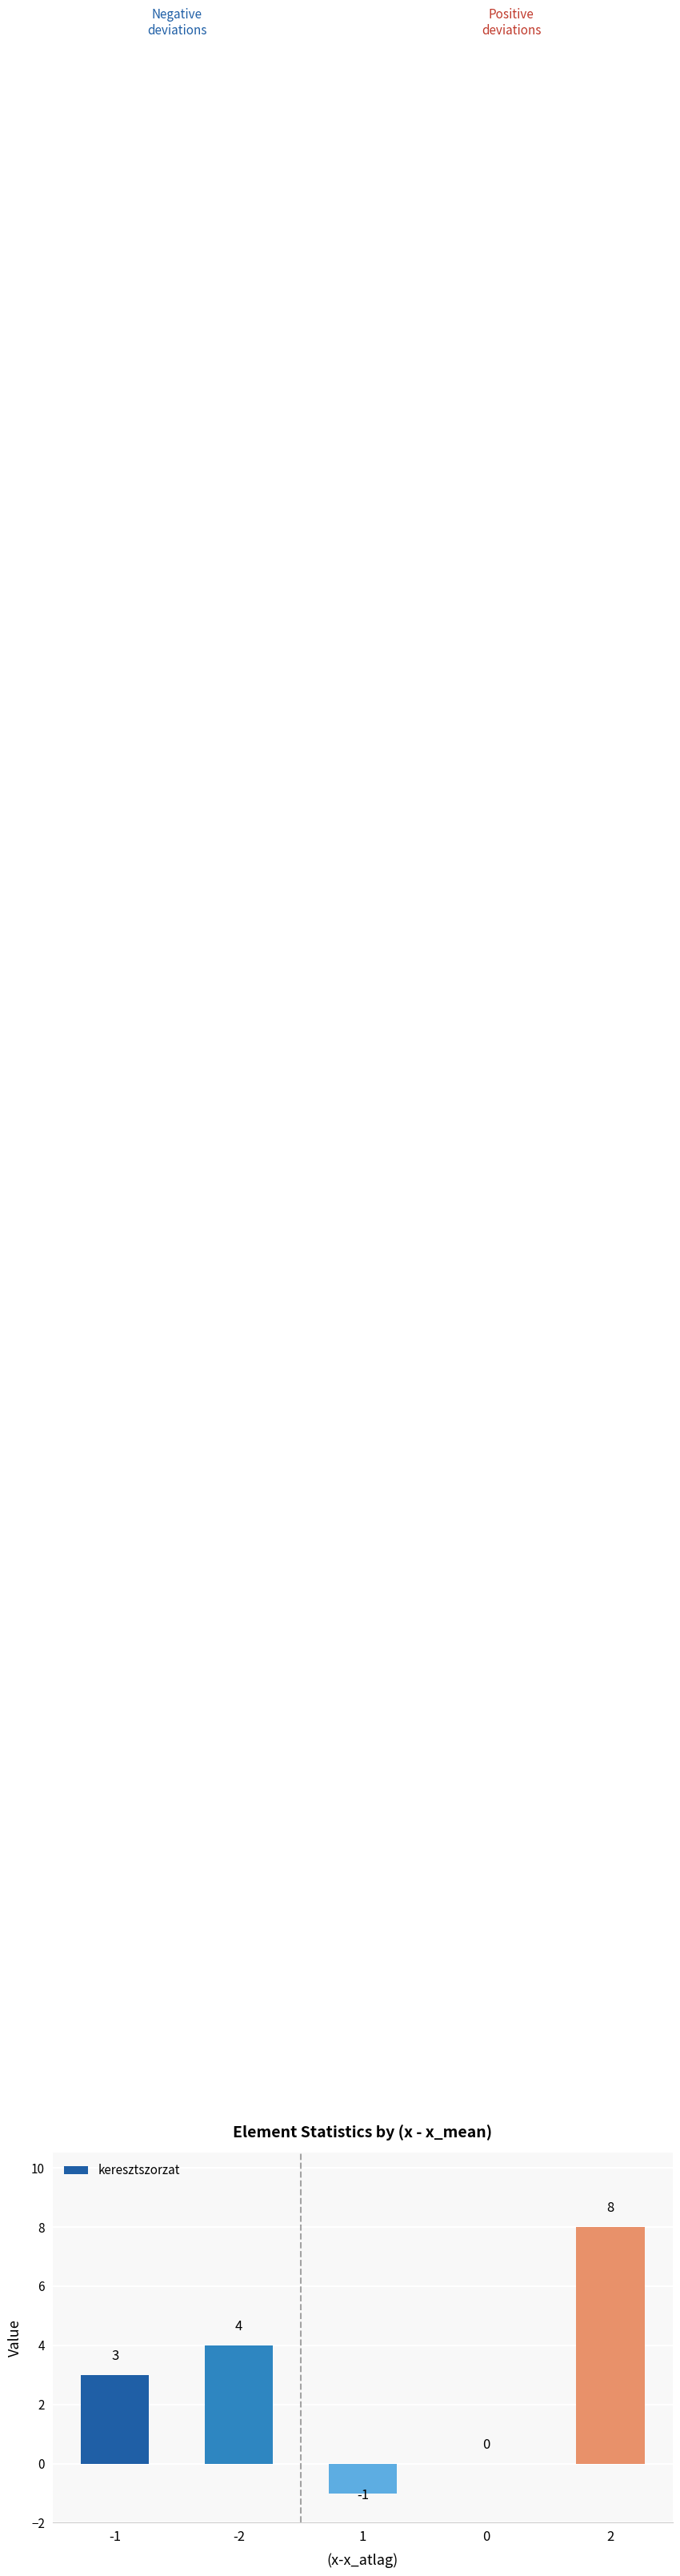

What is the sum of all values?

14